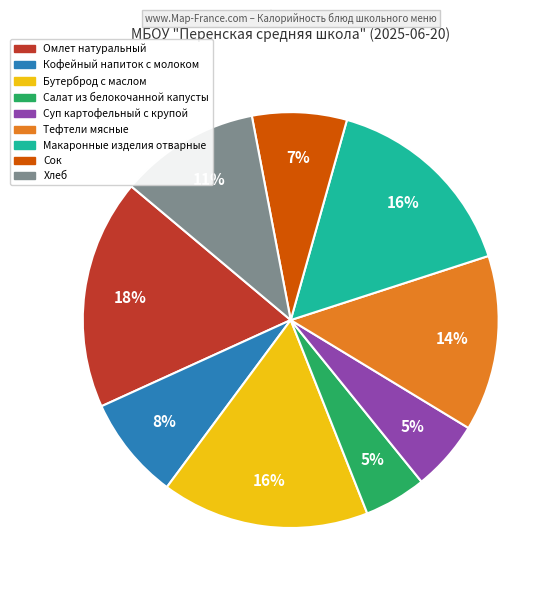

Is there a majority slice in this chart?

No